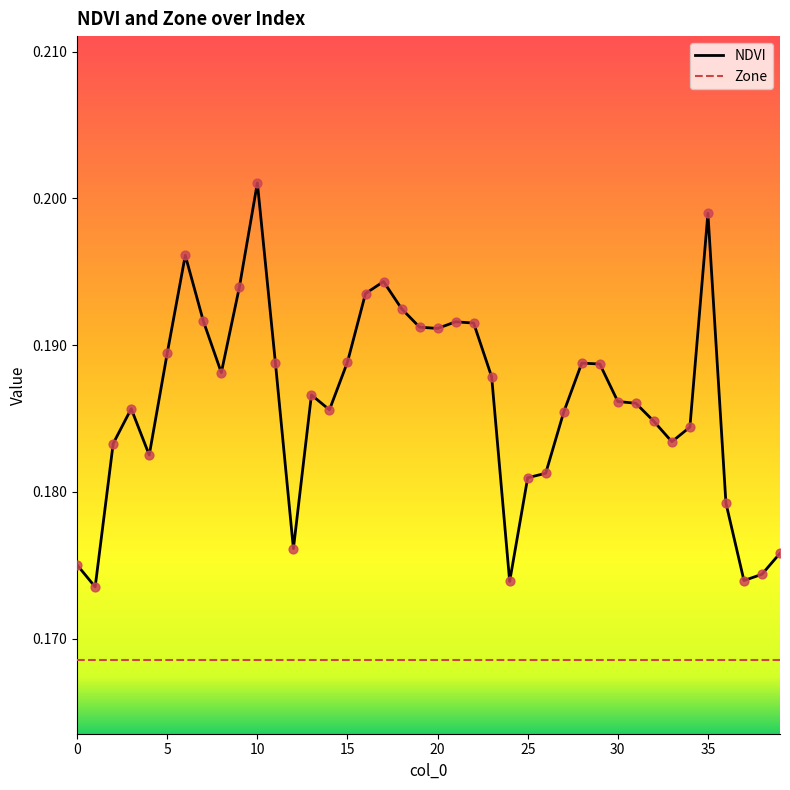

Which series has the largest range (max minus min)?

NDVI